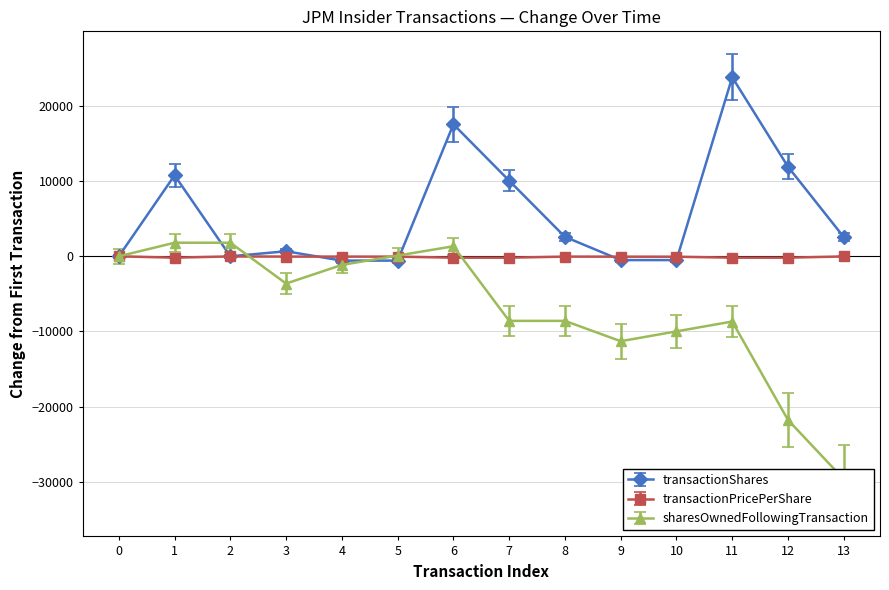

Does the chart display data point markers on the line(s)?

Yes